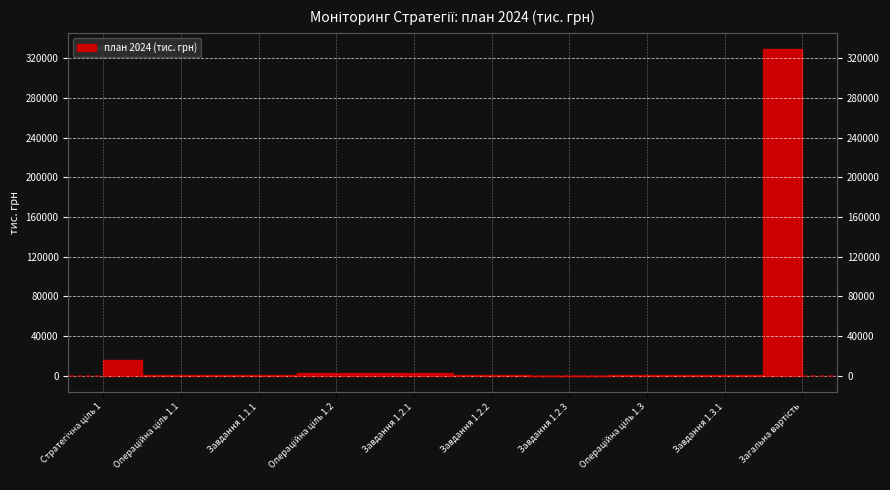

What is the change in value from Операційна ціль 1.2 to Операційна ціль 1.3?

-1998.0